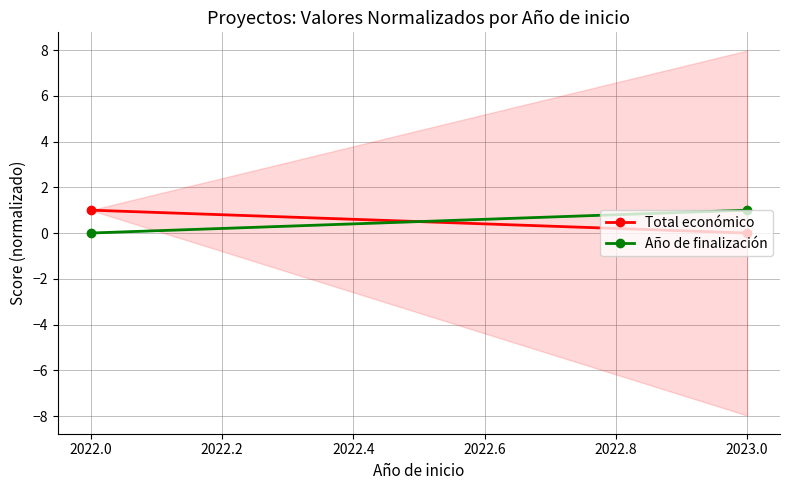

How many data points does each series have?

2